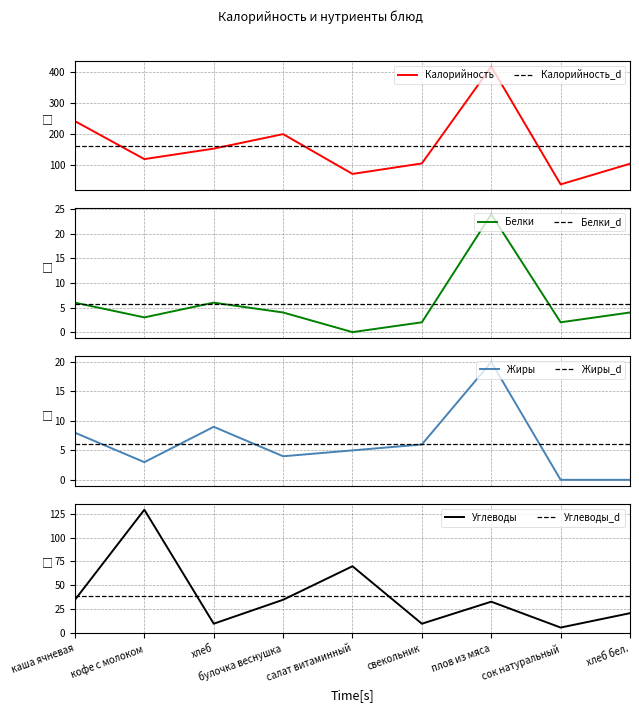

How many series are shown in this chart?

4